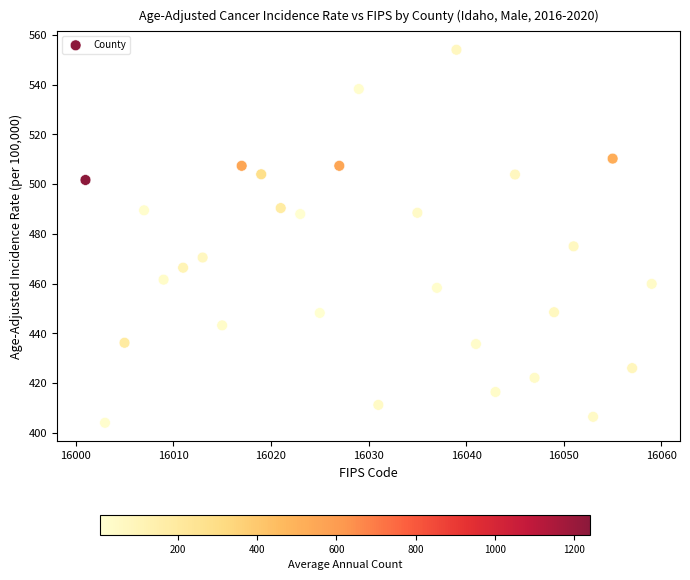

What is the range of Y values (max minus min)?

150.1